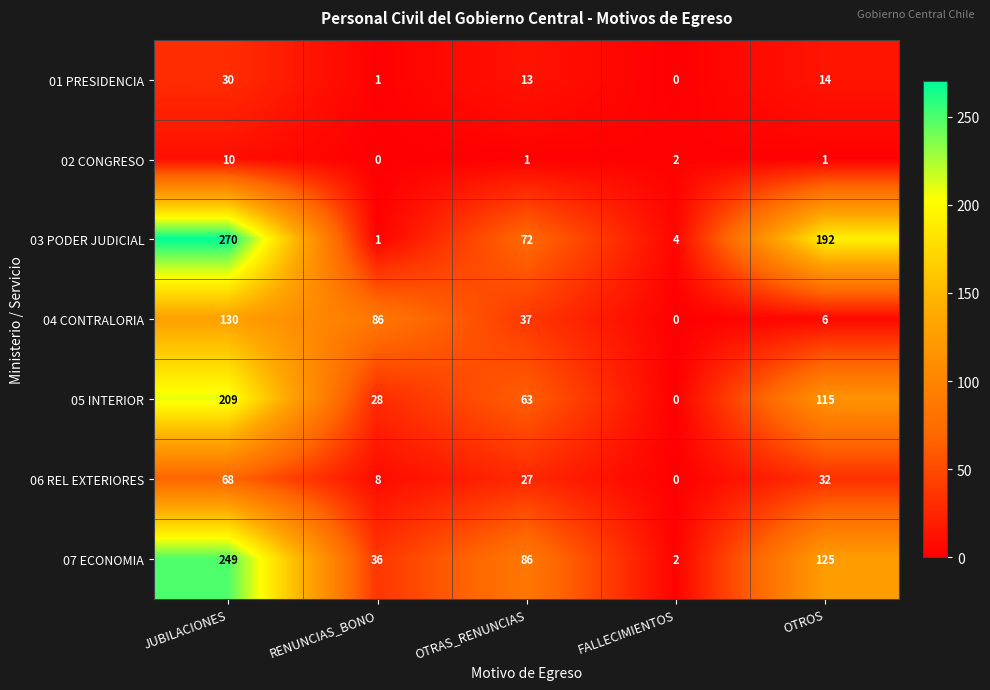

Where does the 05 INTERIOR series first go above 63?

JUBILACIONES